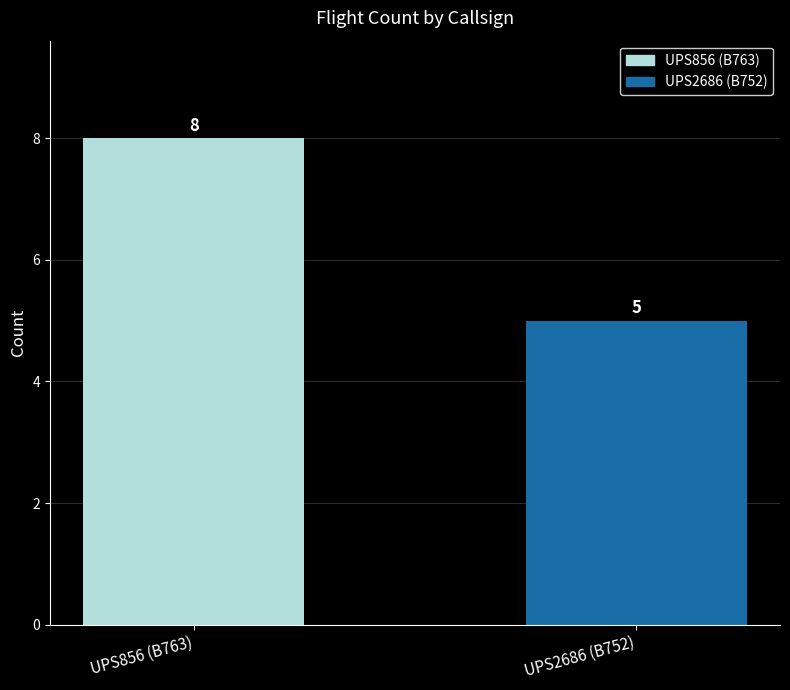

Rank the categories by value from lowest to highest.

UPS2686 (B752), UPS856 (B763)